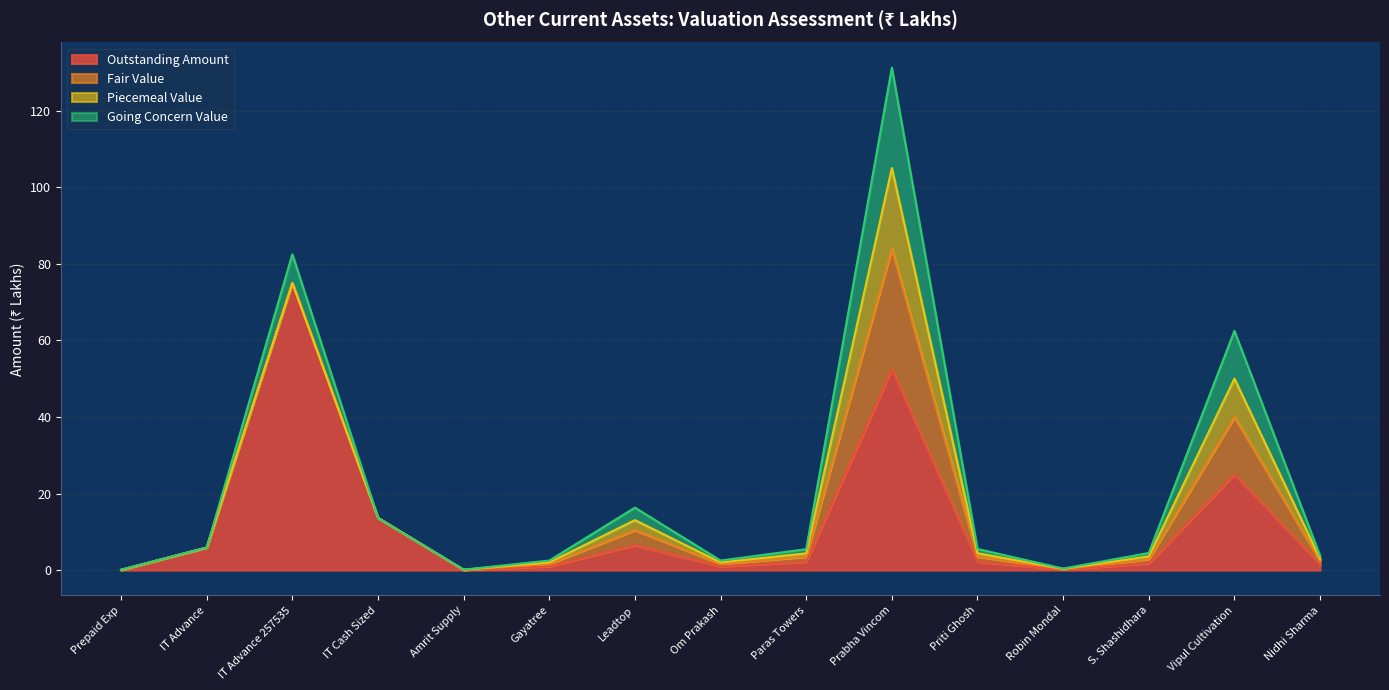

Does the chart display data point markers on the line(s)?

No